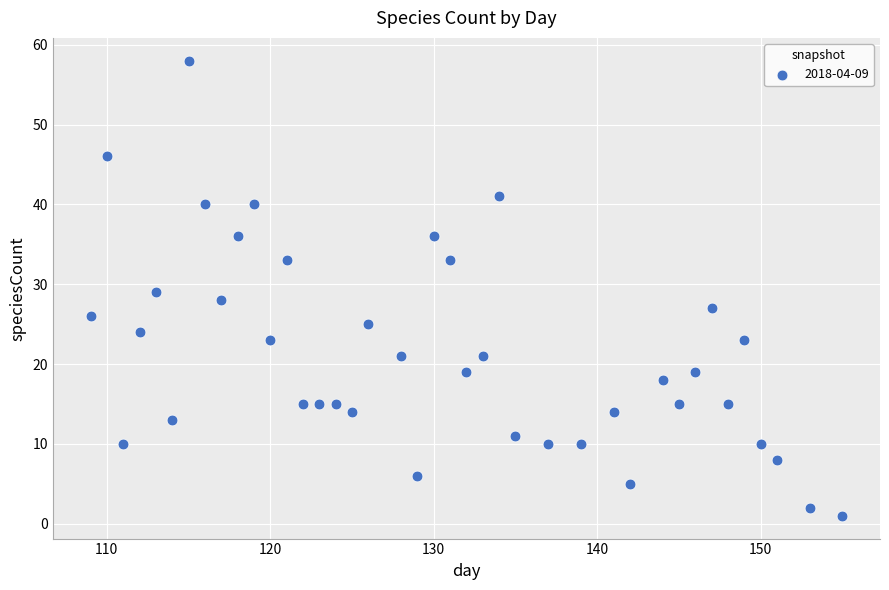

What is the range of X values (max minus min)?

46